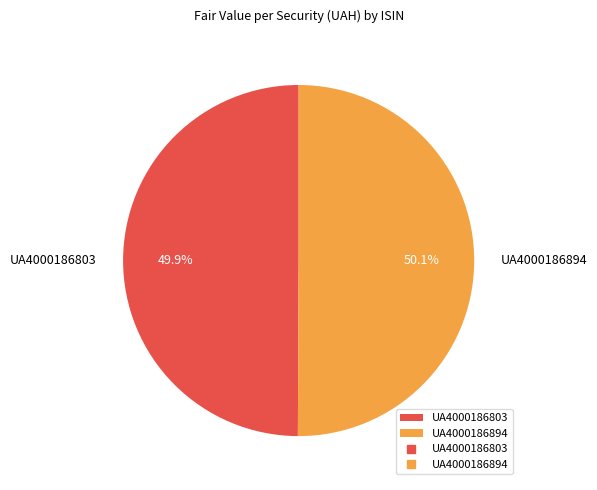

How many slices are in this pie chart?

2